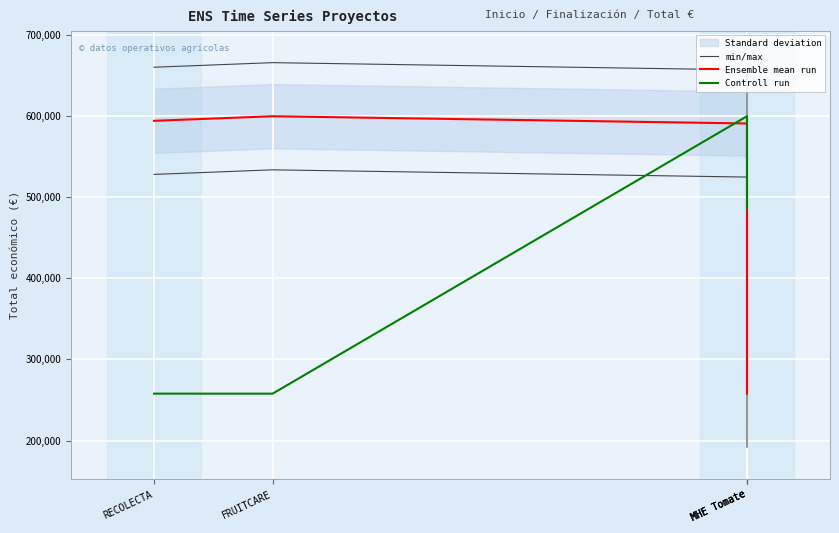

Which category has the highest value in the Ensemble mean run series?

FRUITCARE